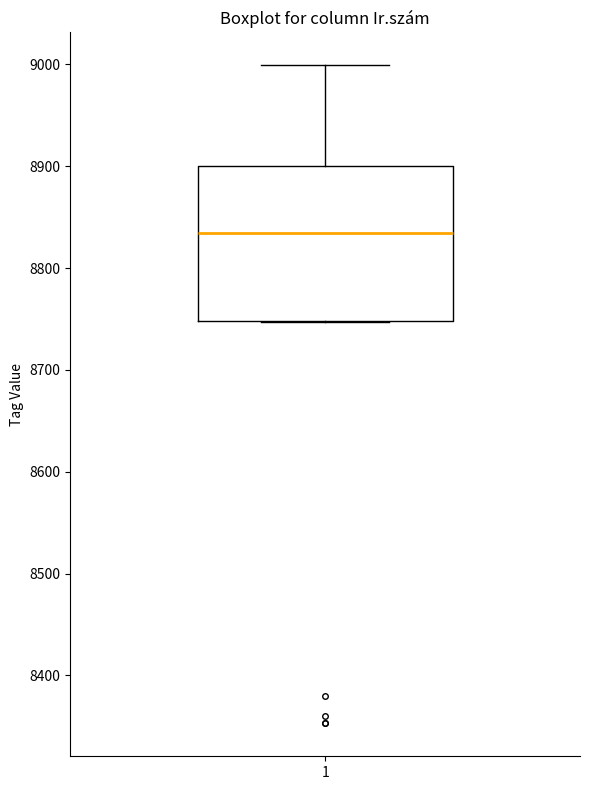

Read this box plot against the y-axis: the position of the median line, the range covered by the box, and the ends of both whiskers. The values are not printed on the chart, so give them approximately, as read against the axis.

median 8830, box 8750 to 8900, whiskers 8750 to 9000